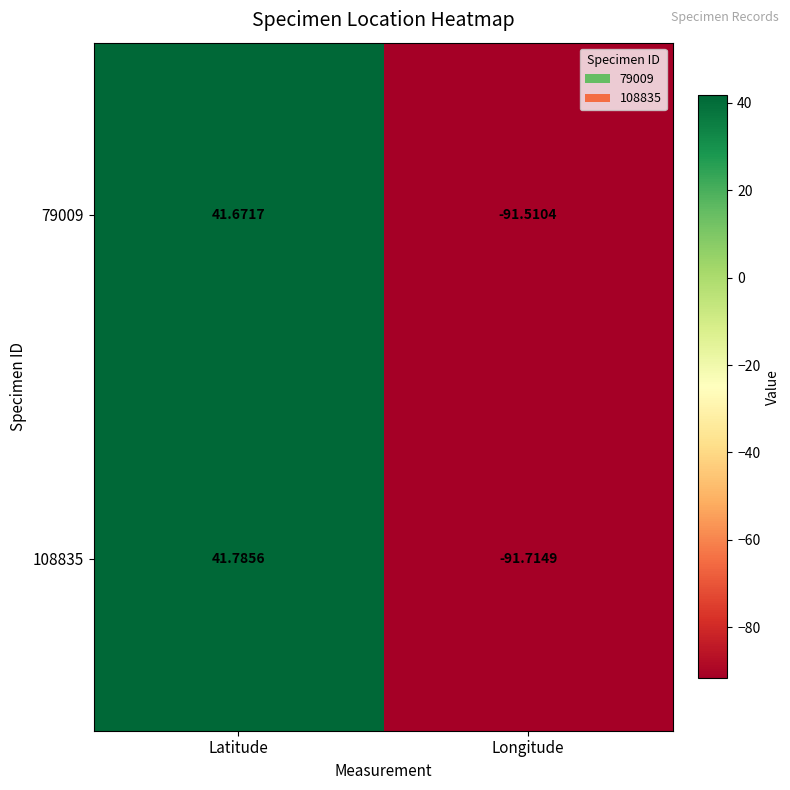

What is the smallest value displayed?

-91.7